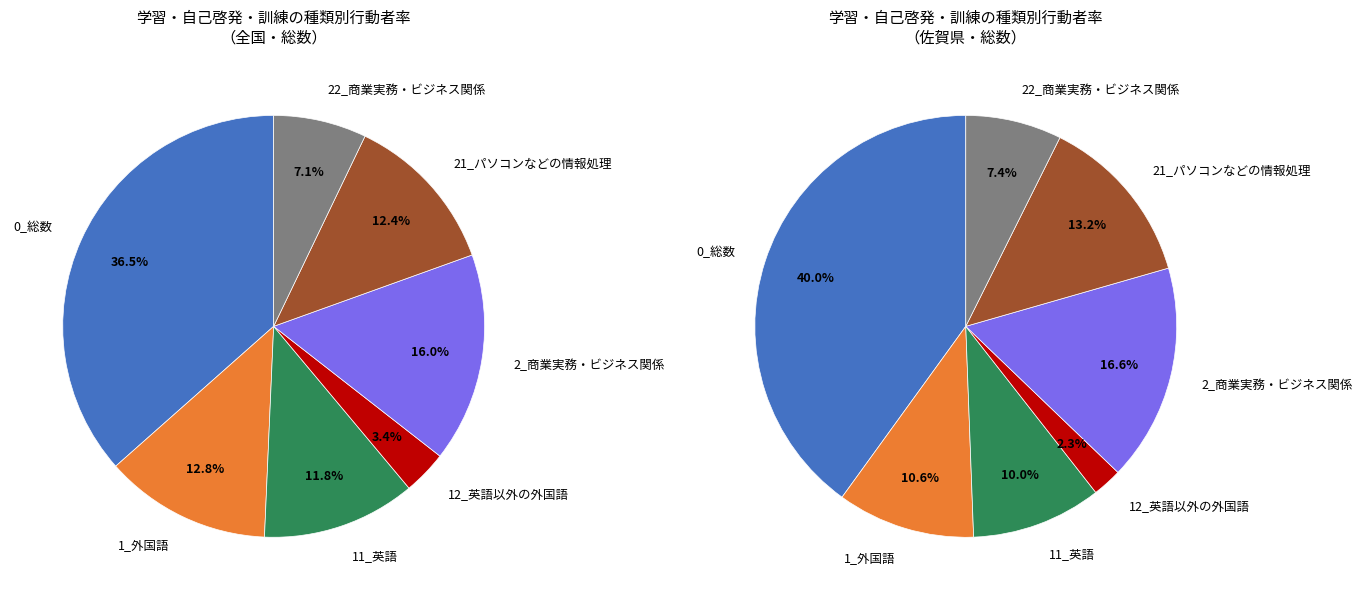

Approximately how many times larger is the value at 2_商業実務・ビジネス関係 compared to 1_外国語?

1.3